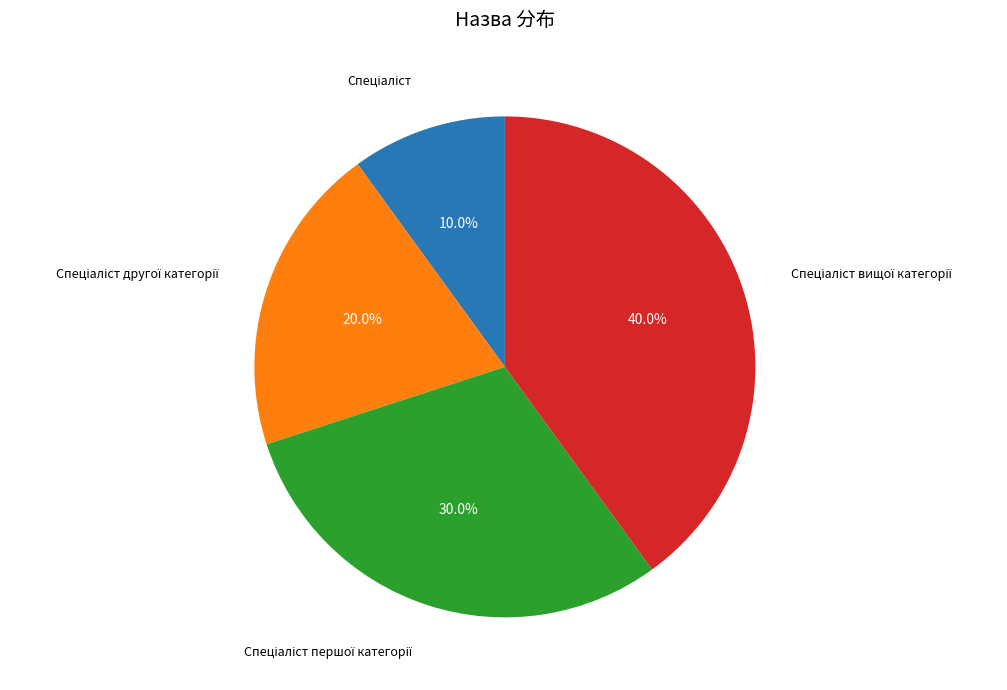

How many segments does this pie chart have?

4